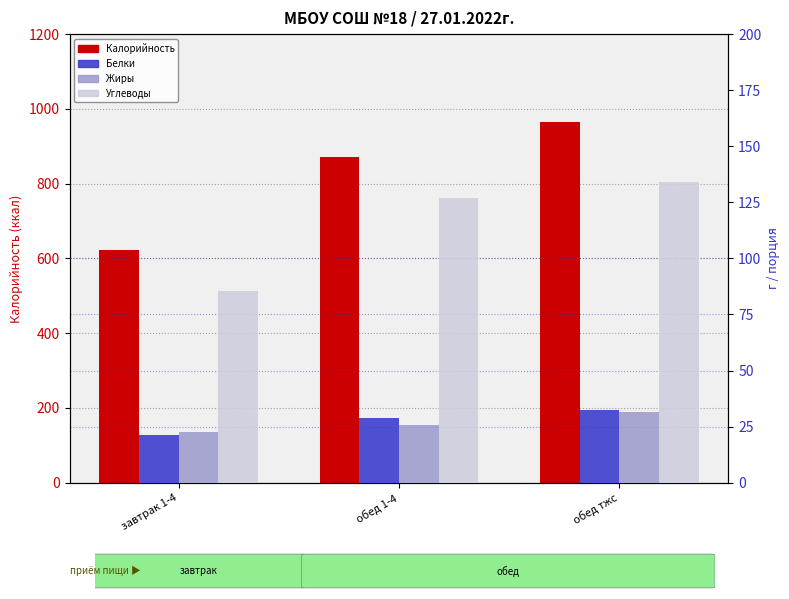

At which category does the chart reach its minimum across all series?

завтрак 1-4